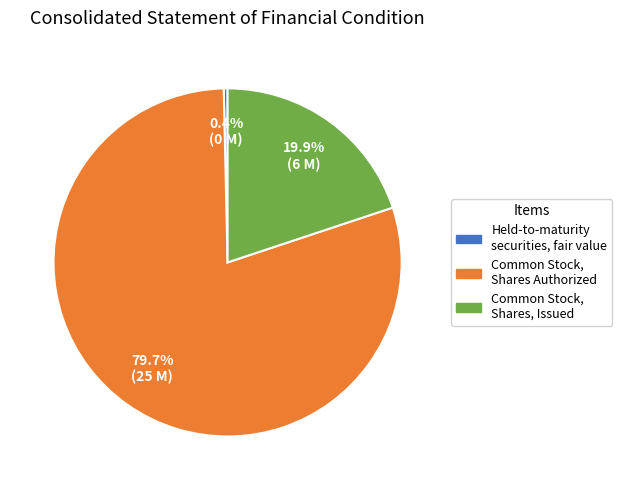

Rank the categories by value from highest to lowest.

Common Stock, Shares Authorized, Common Stock, Shares, Issued, Held-to-maturity securities, fair value